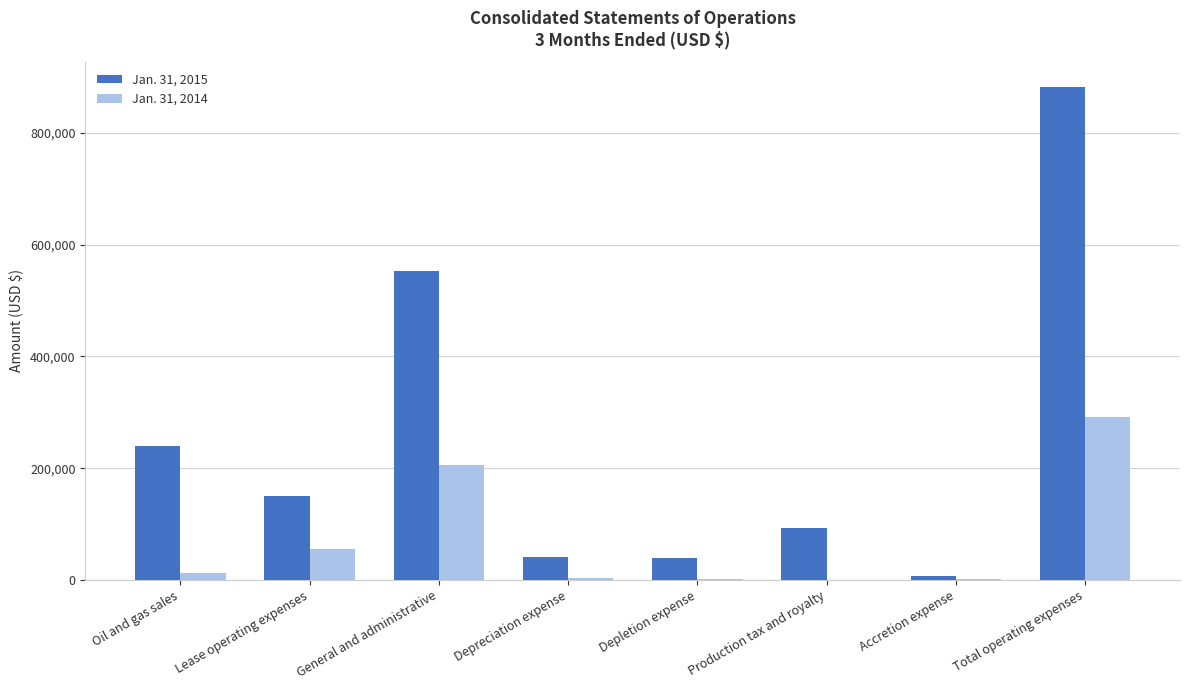

What is the sum of all Jan. 31, 2015 values?

2005762